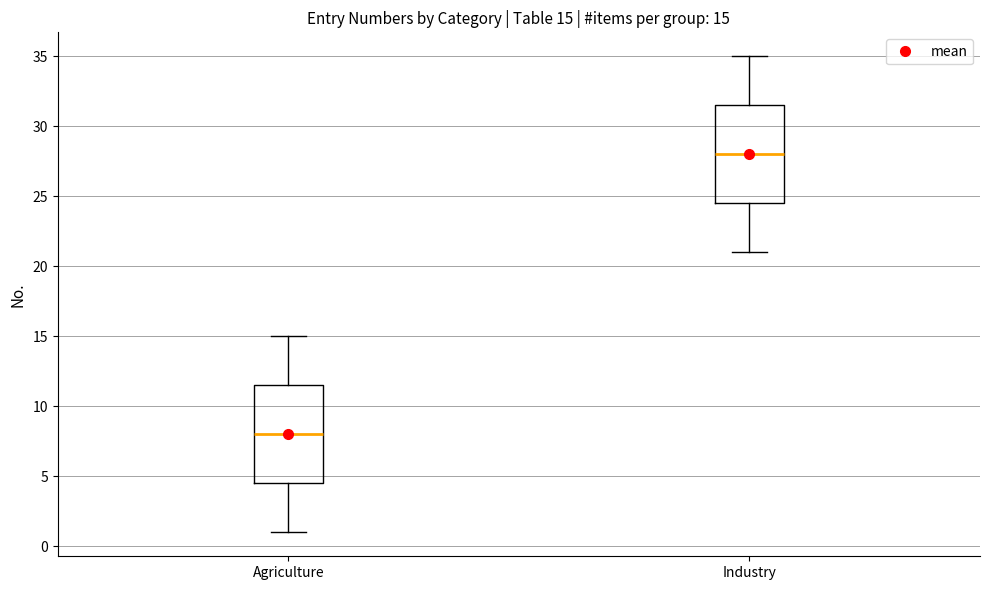

Which box has the lowest median line?

Agriculture